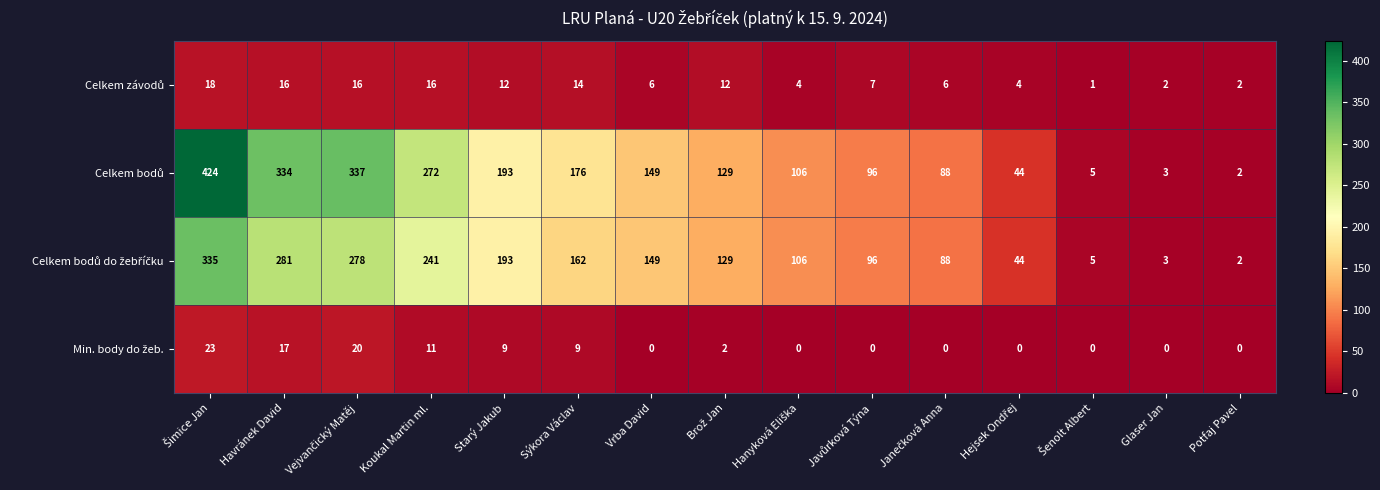

What is the maximum value shown in the chart?

424